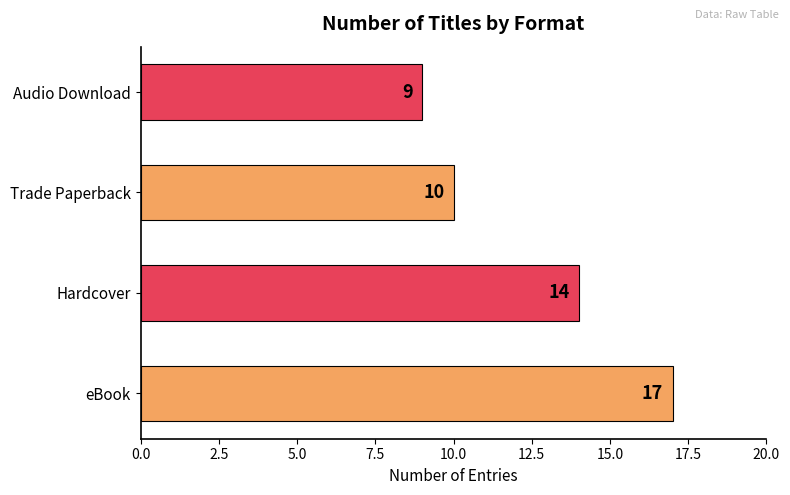

How many values are between 10 and 17?

3